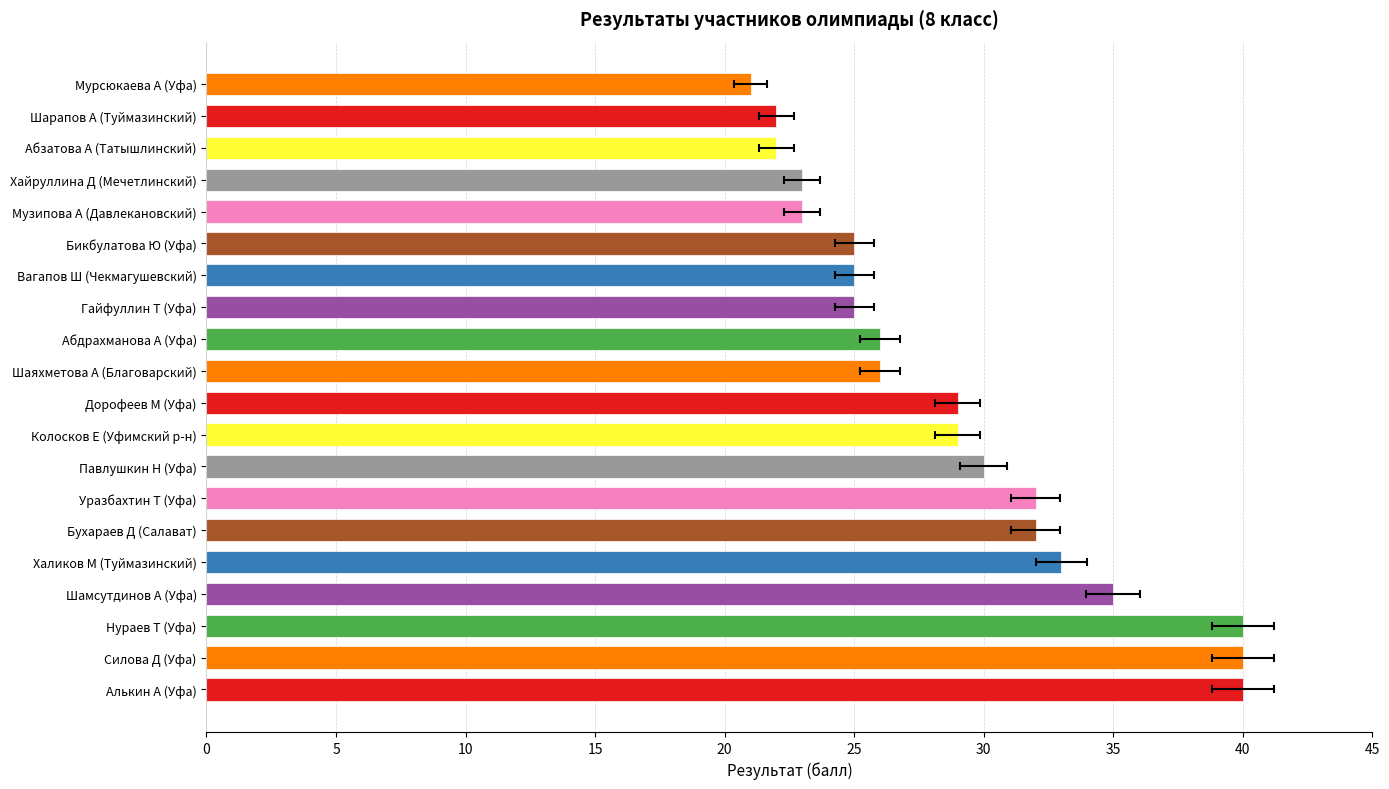

Are the bars grouped side by side (vs. stacked)?

No